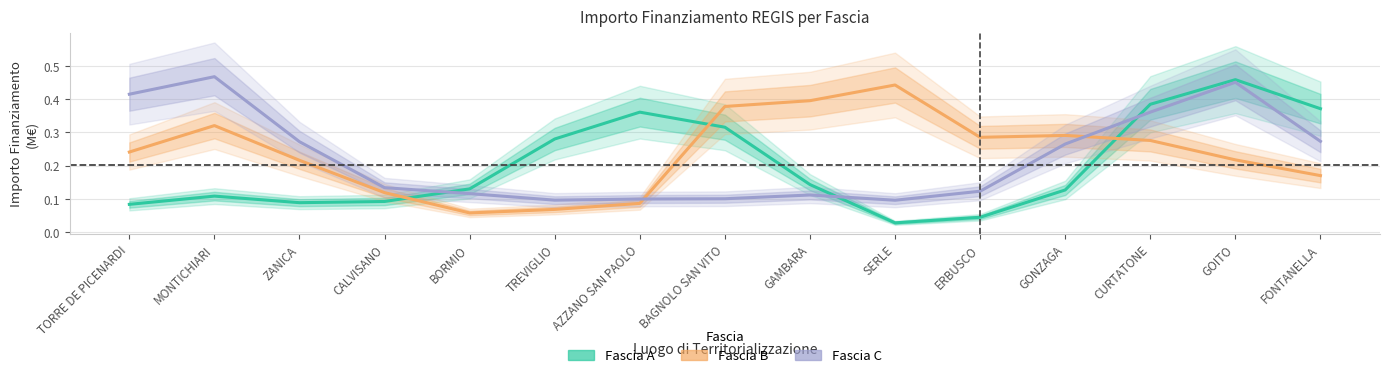

Between ERBUSCO and TORRE DE PICENARDI, which is larger?

TORRE DE PICENARDI